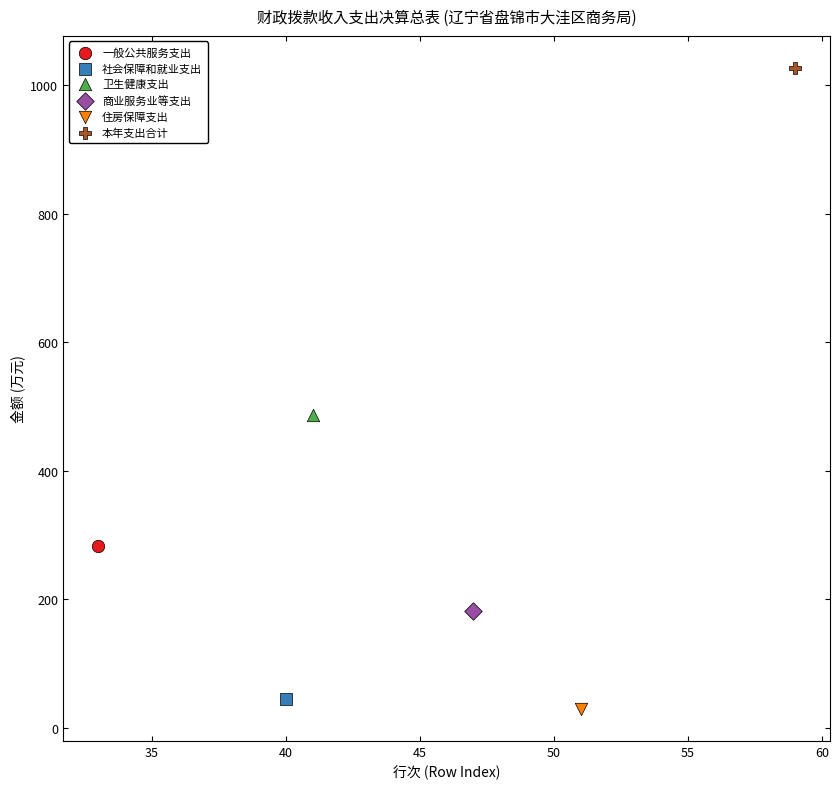

What are all the series names shown in the legend?

一般公共服务支出, 社会保障和就业支出, 卫生健康支出, 商业服务业等支出, 住房保障支出, 本年支出合计